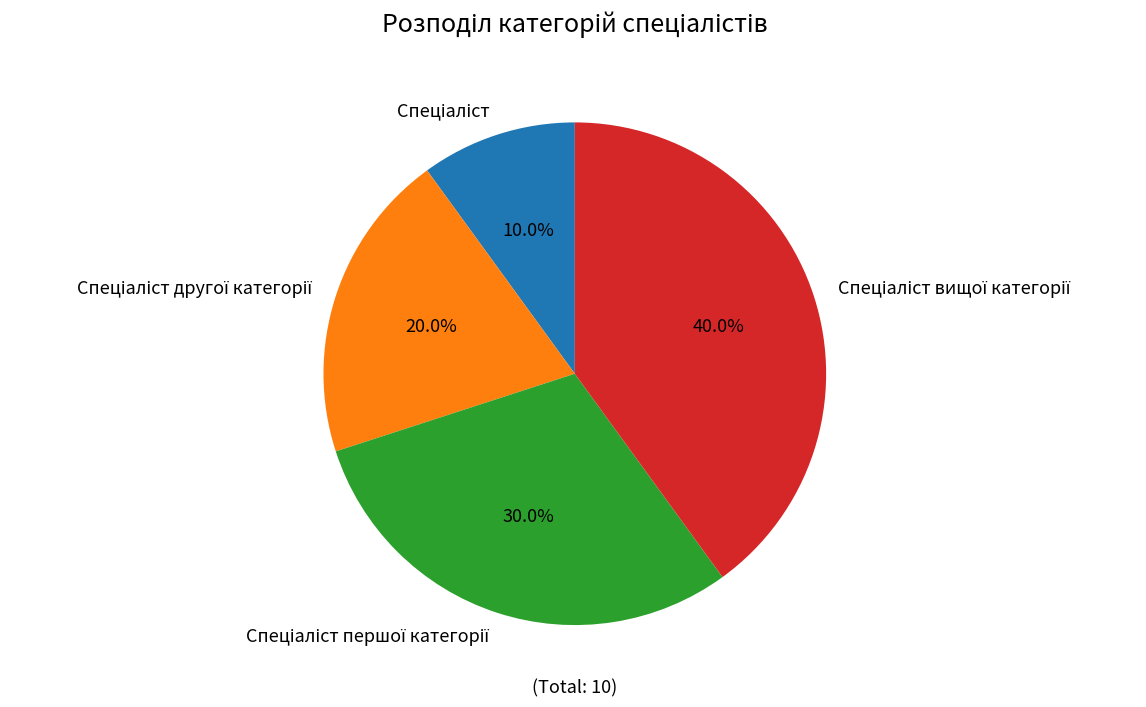

Is there any slice that represents more than half of the pie?

No